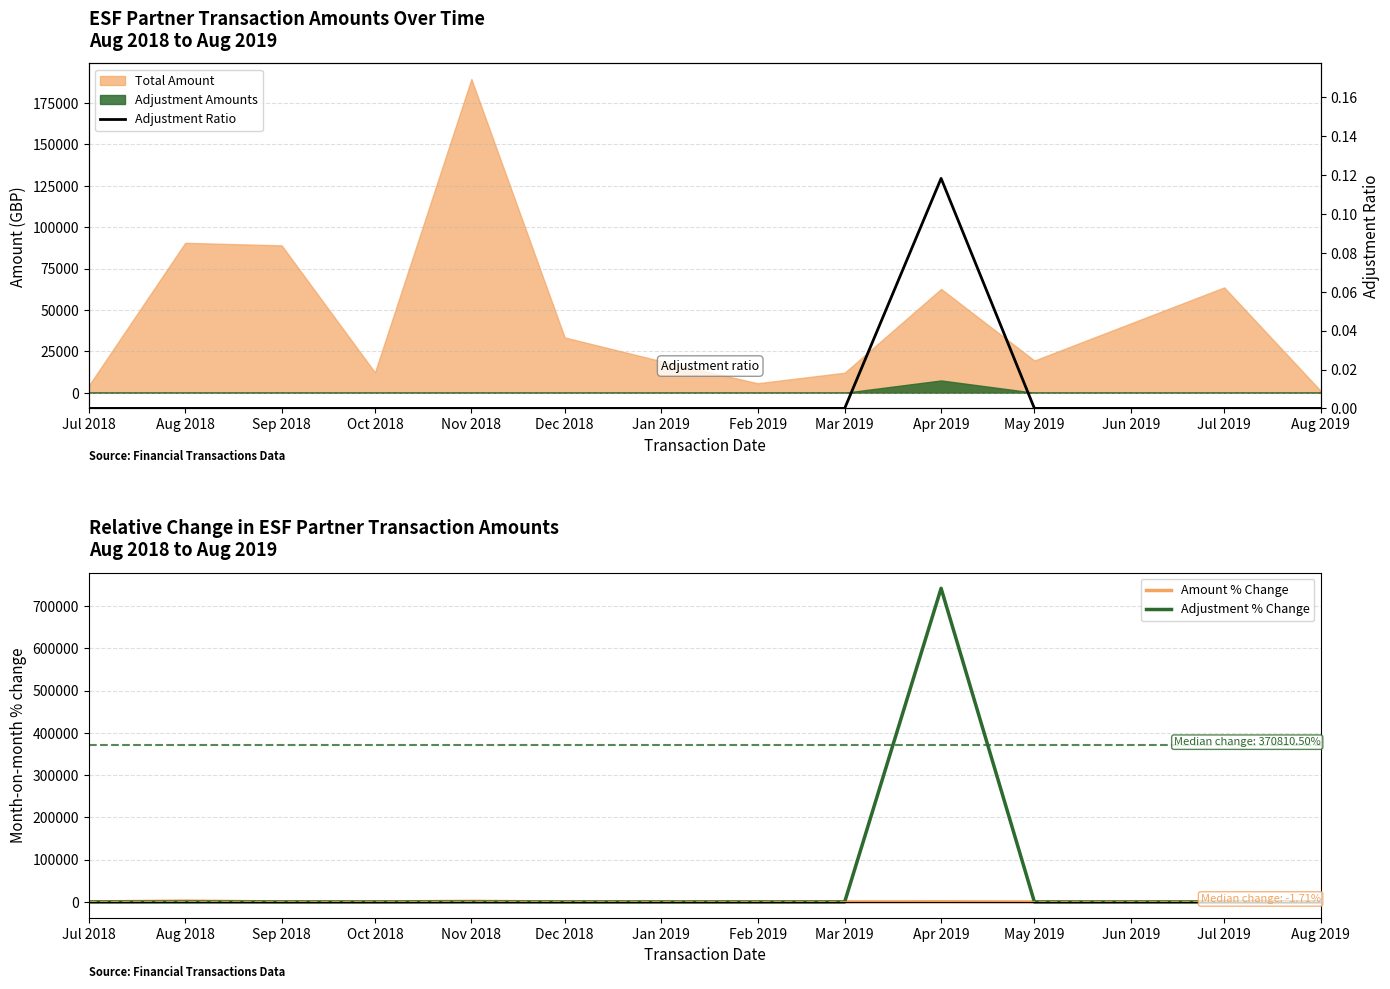

At which label is Adjustment % Change closest to 370810?

Jul 2018